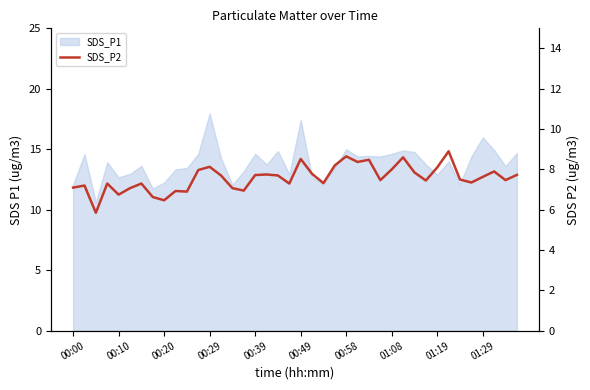

How many data points are above 7?

33